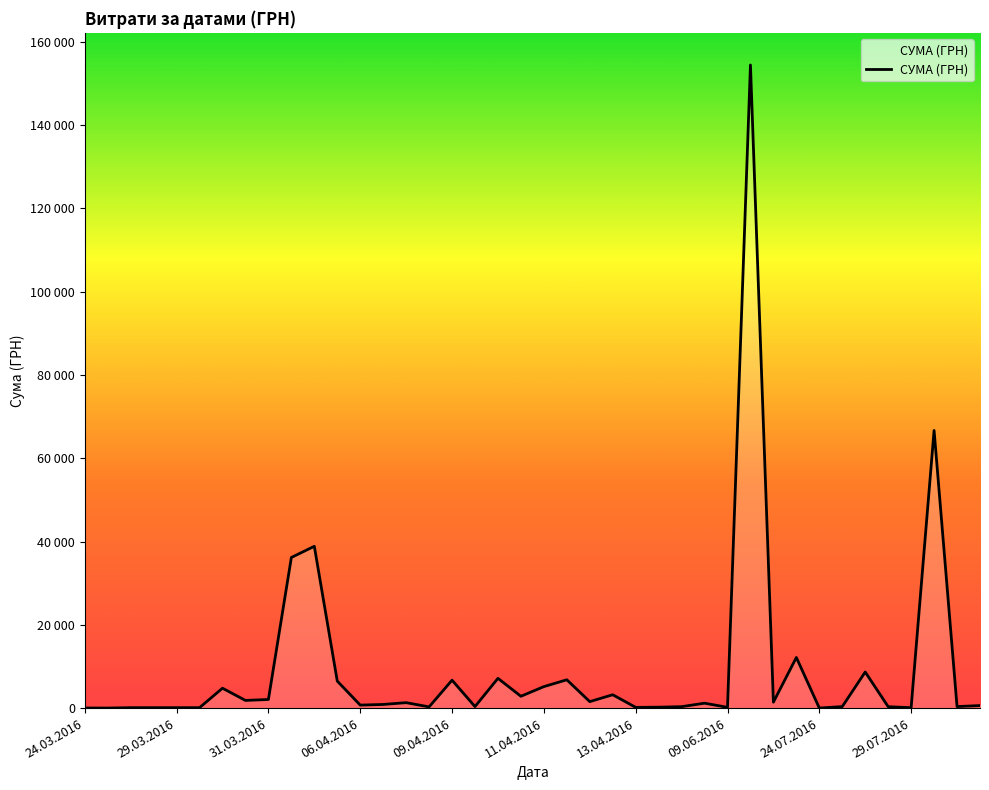

Does the chart have visible grid lines?

No